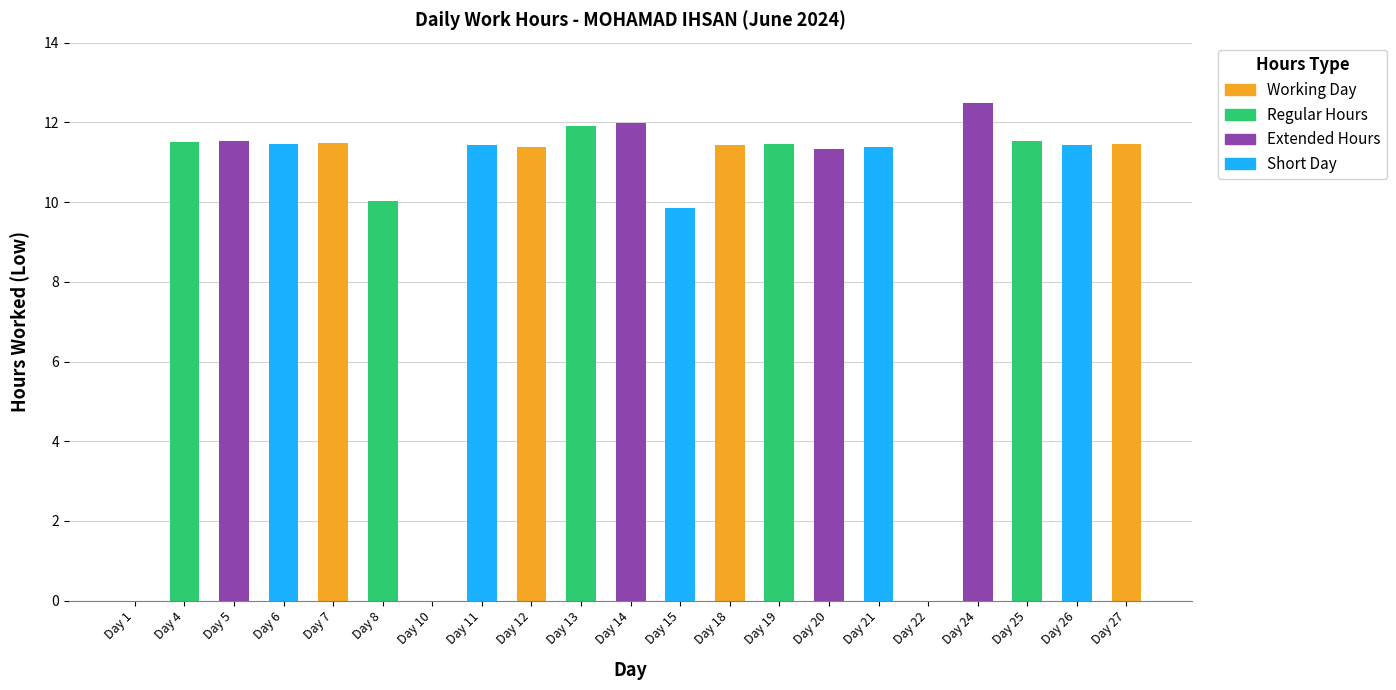

Which category has the highest value across all series?

Day 24